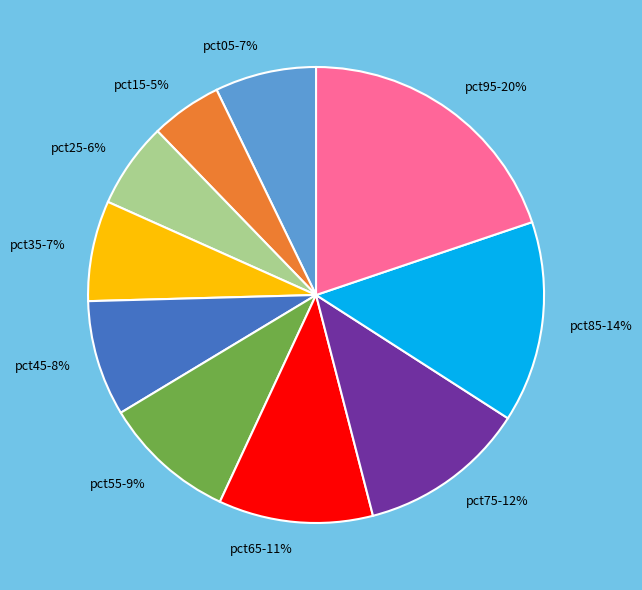

Is pct45 the majority of the pie?

No